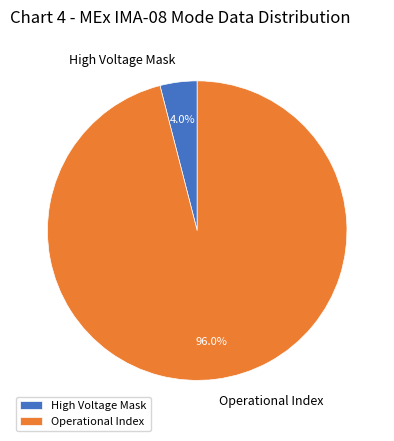

The High Voltage Mask slice represents 4% of the pie. True or false?

True